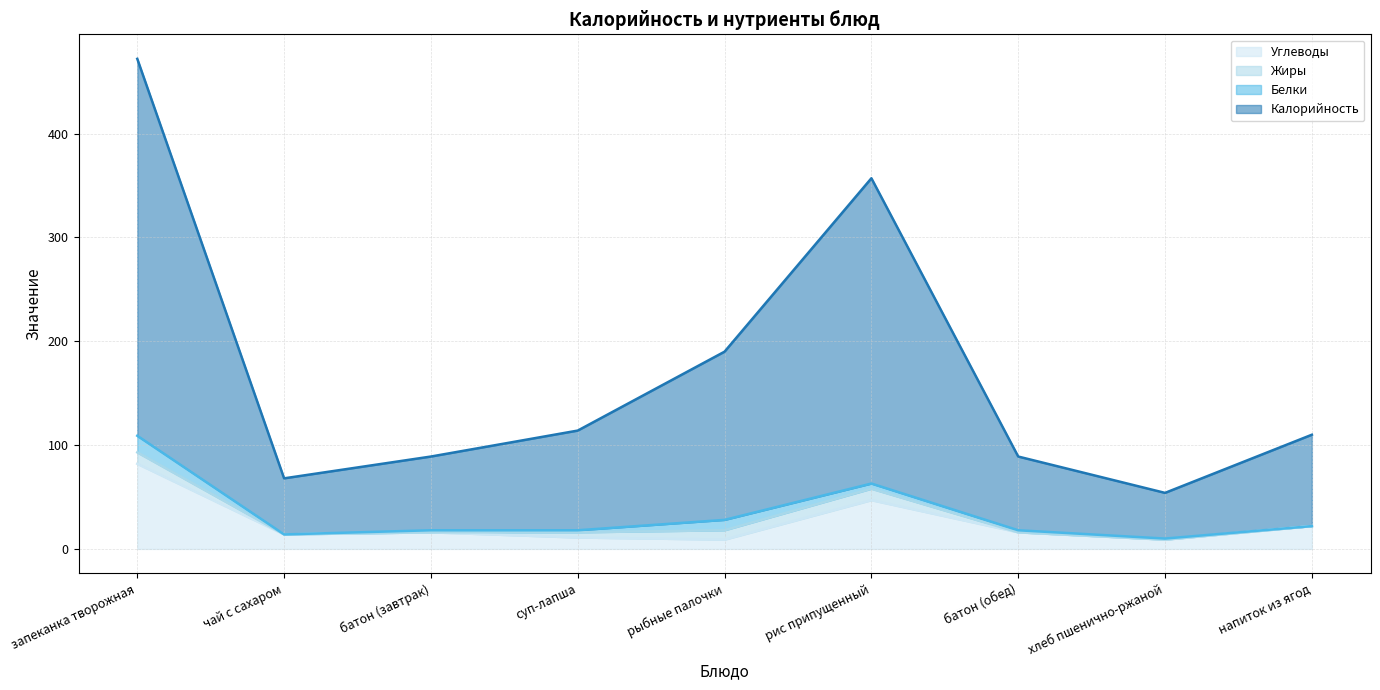

Which series has the widest spread of values?

Калорийность